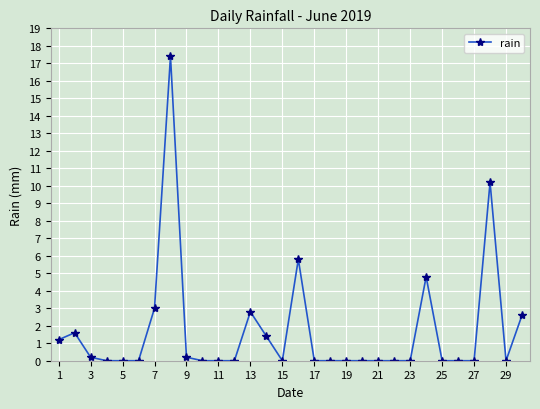

True or false: there are more than 1 points higher than both neighbors.

True